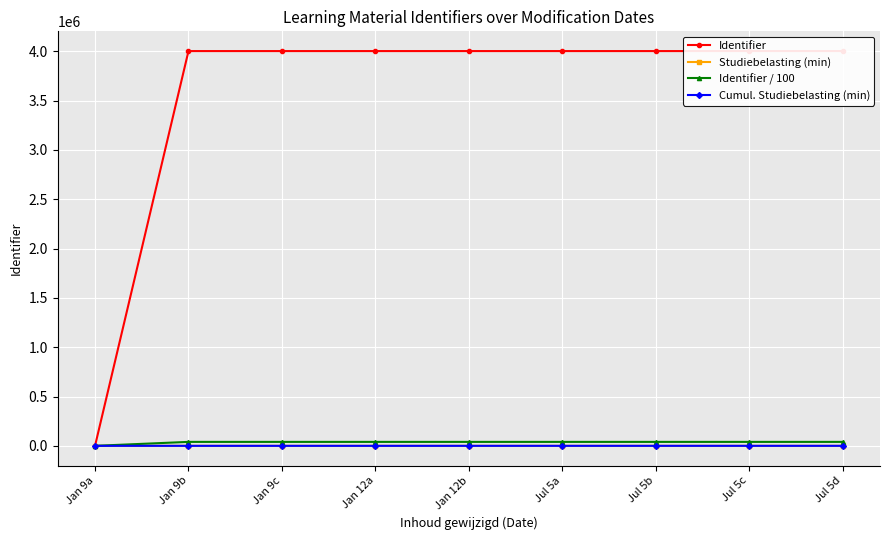

What is the label of the 1st point from the right?

Jul 5d